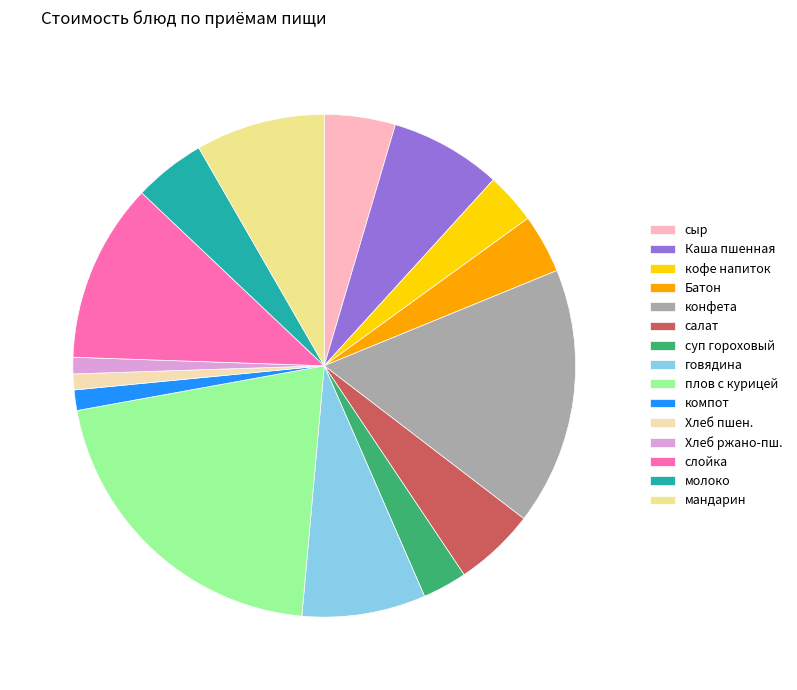

Is it true that Хлеб ржано-пш. is 1% of the pie?

True